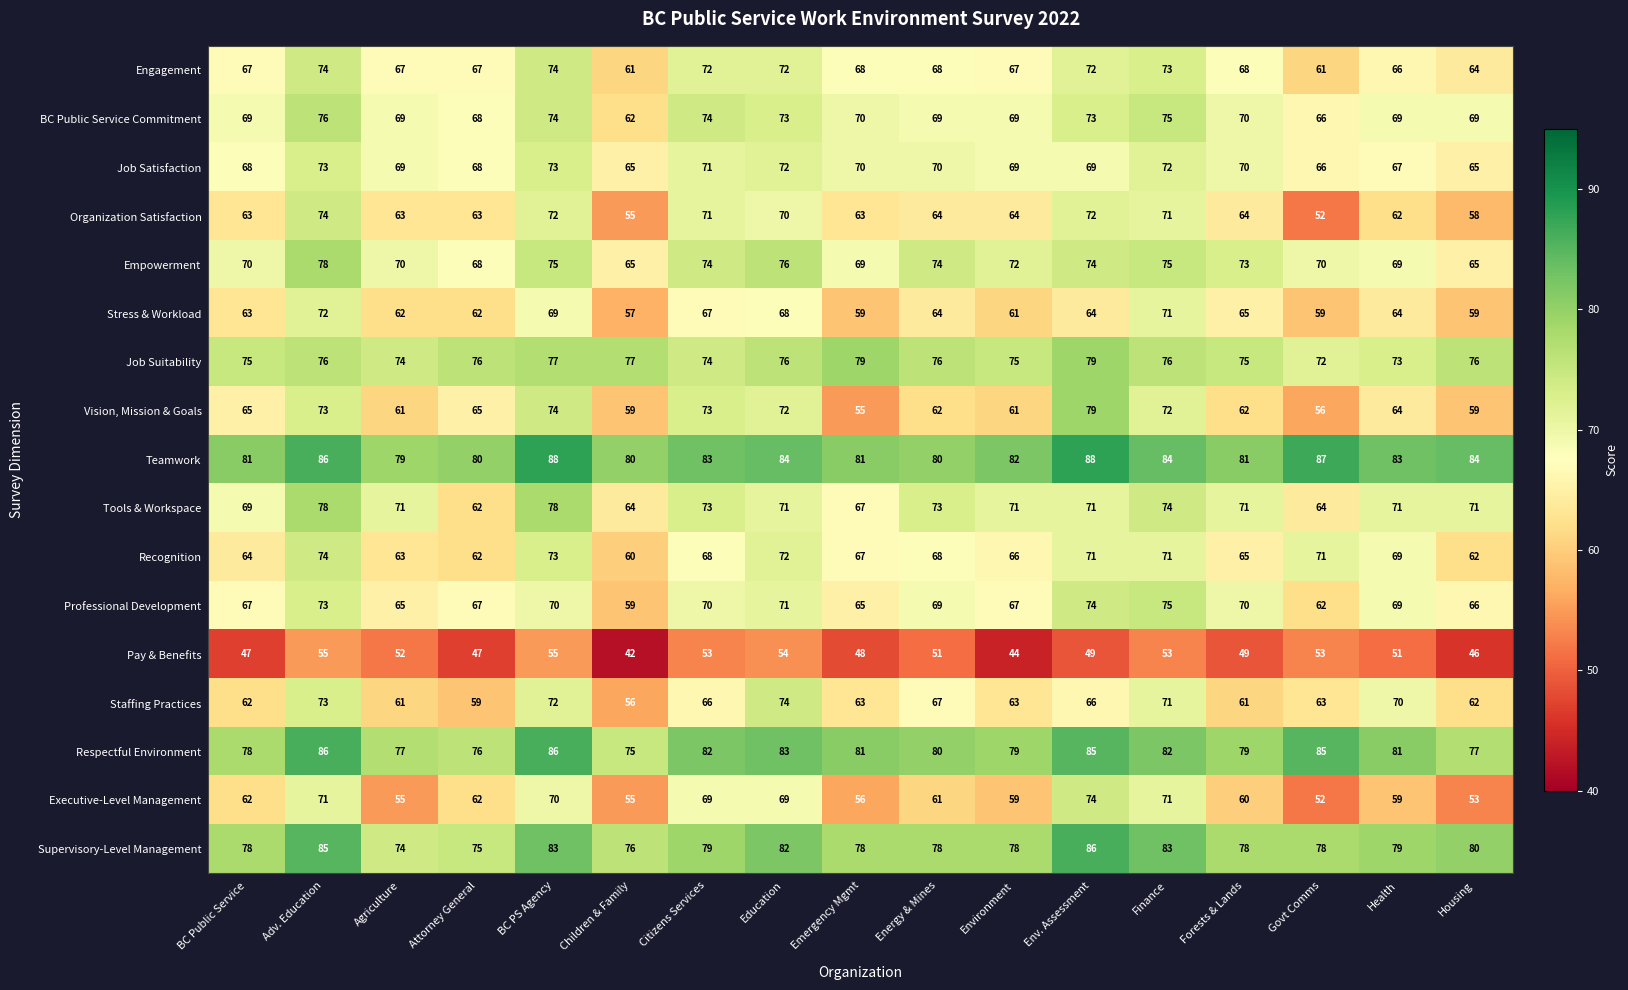

What value does the Empowerment series have at Govt Comms, to the nearest 5?

70